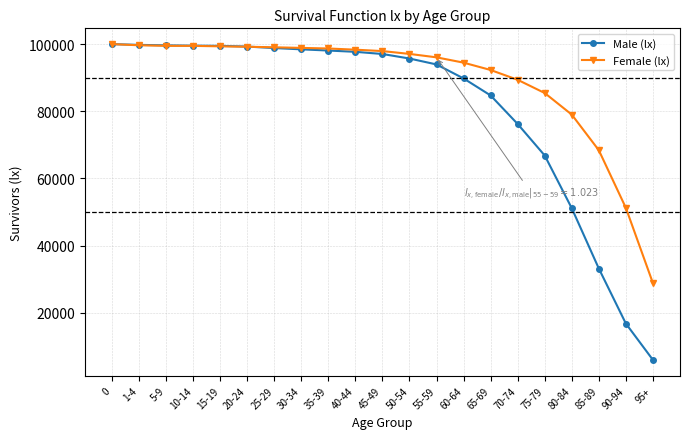

What is the label of the 16th point from the right?

20-24